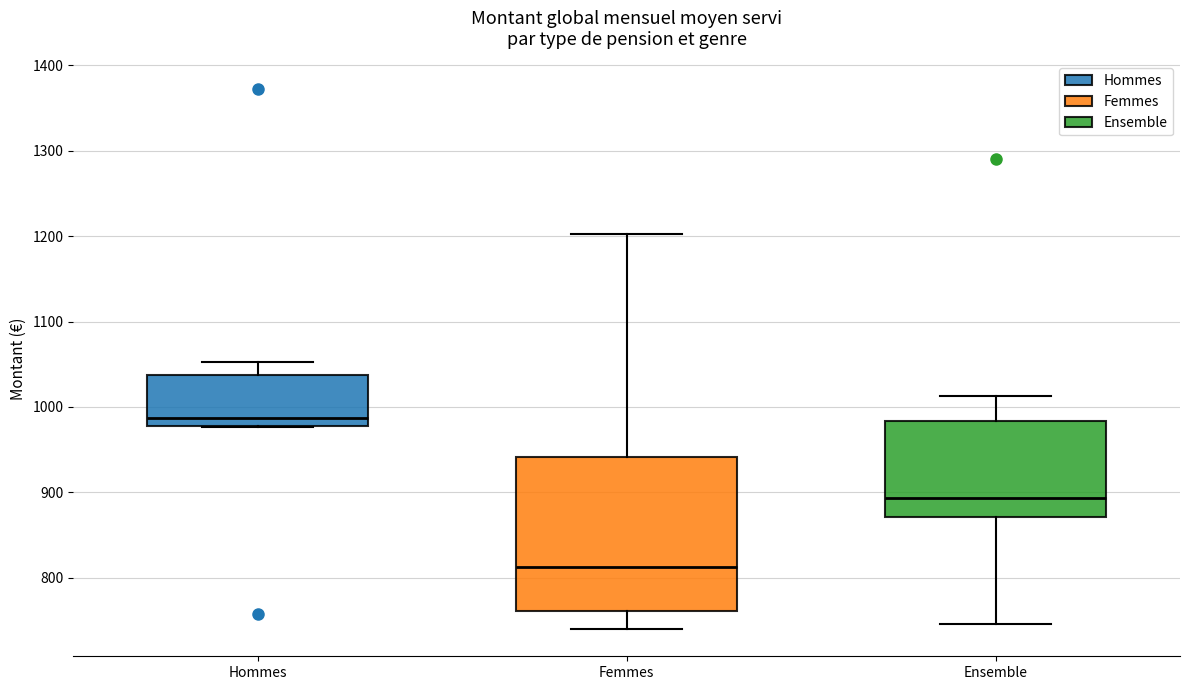

Reading left to right, read every box against the y-axis: the position of its median line, the range the box covers, and the ends of its whiskers. The values are not printed on the chart, so give them approximately, as read against the axis.

Hommes: median 990, box 980 to 1040, whiskers 980 to 1050
Femmes: median 810, box 760 to 940, whiskers 740 to 1200
Ensemble: median 890, box 870 to 980, whiskers 750 to 1010